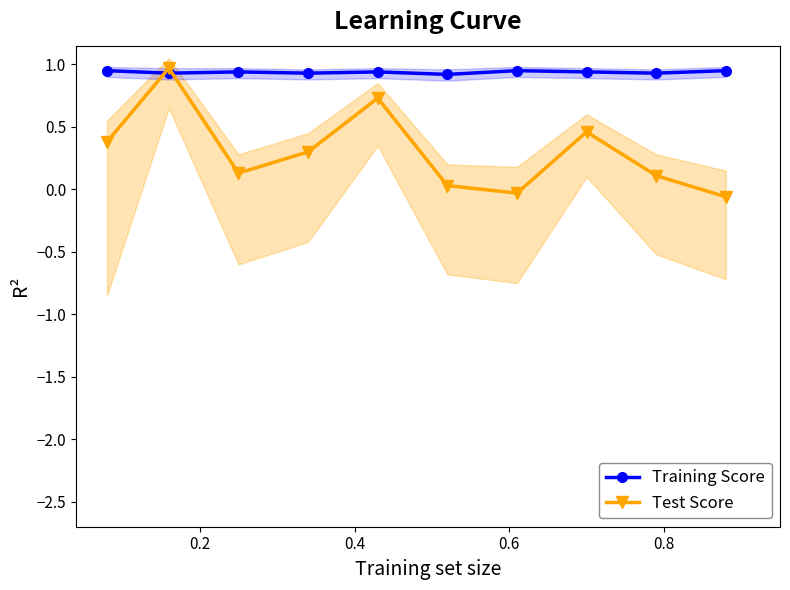

How many distinct data groups are displayed?

2